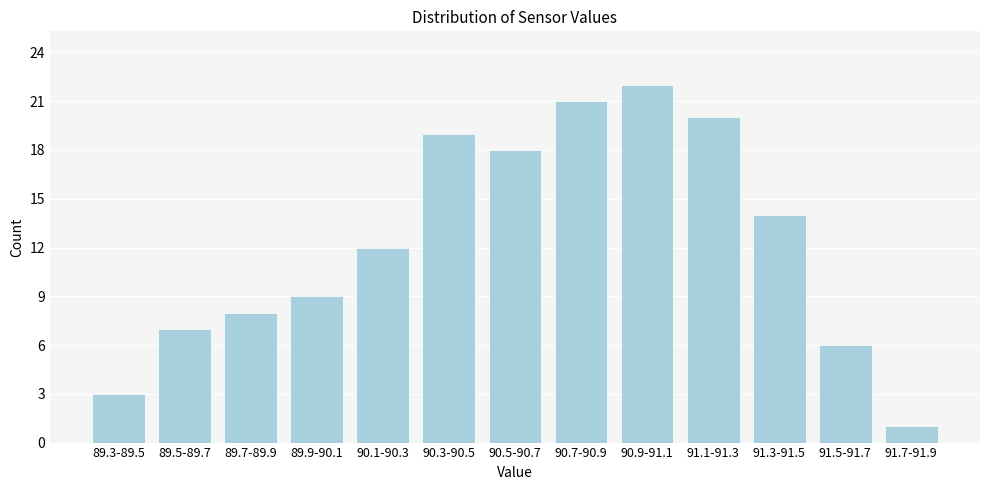

Reading left to right, extract all data points from this chart.

3	7	8	9	12	19	18	21	22	20	14	6	1